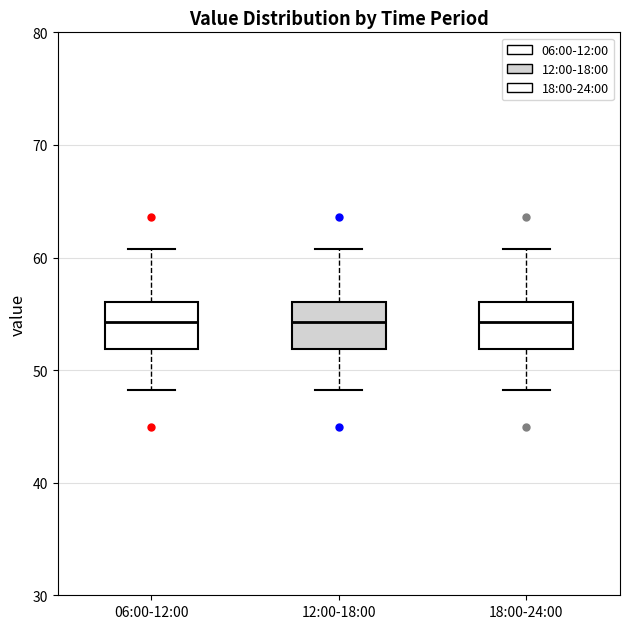

Where is the lower edge of the box for 18:00-24:00 on the y-axis? The values are not printed on the chart, so give them approximately, as read against the axis.

52